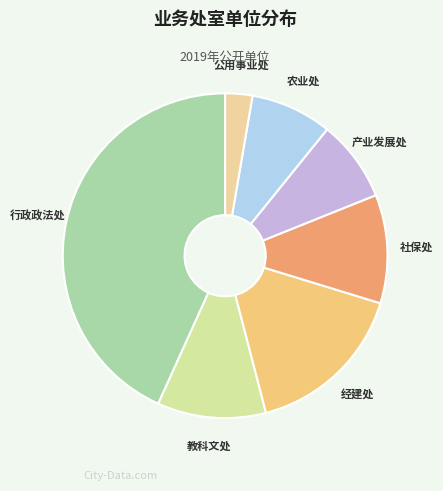

What is the smallest slice in the pie chart?

公用事业处